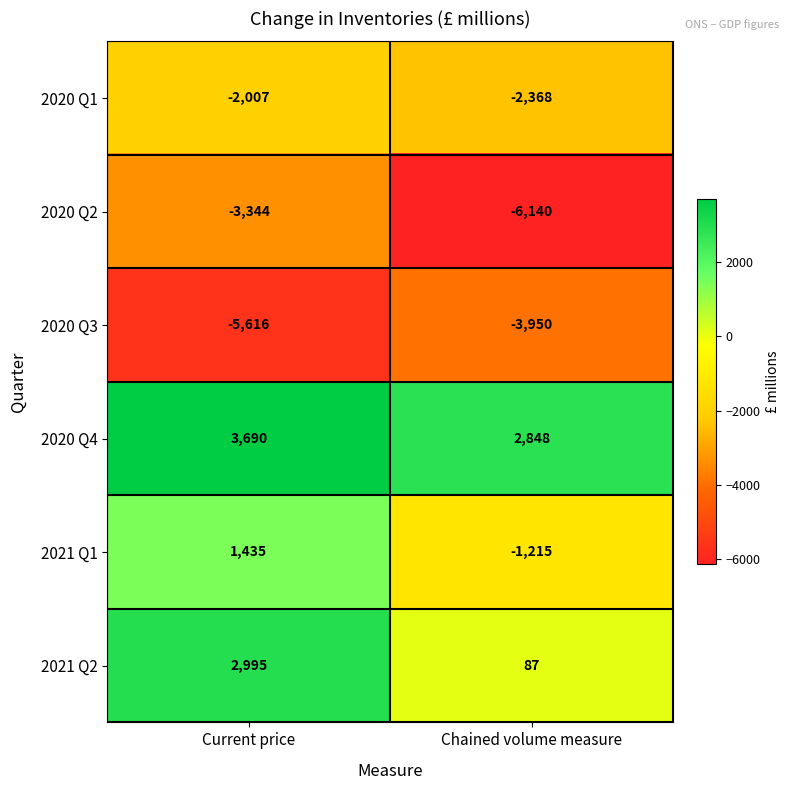

Count the number of categories in the chart.

2